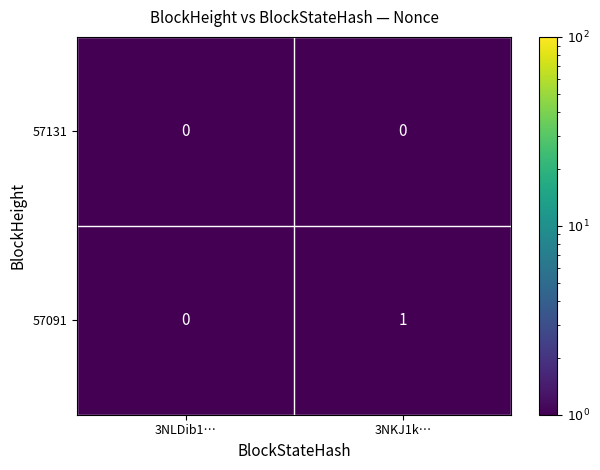

The value of 57091 at 3NLDib1… is -1. True or false?

False